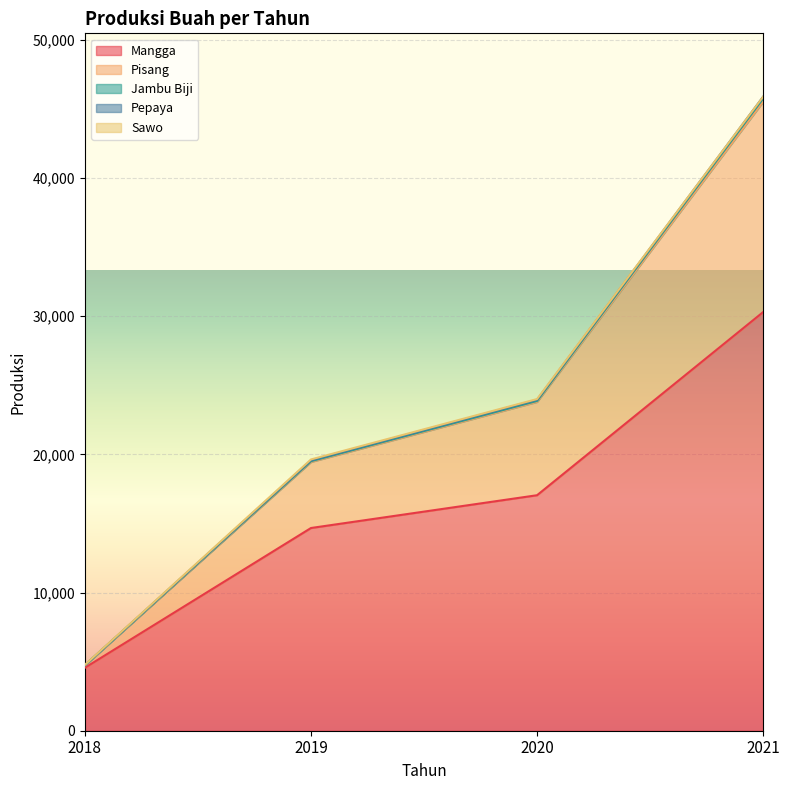

What is the lowest value of the Pepaya series?

6